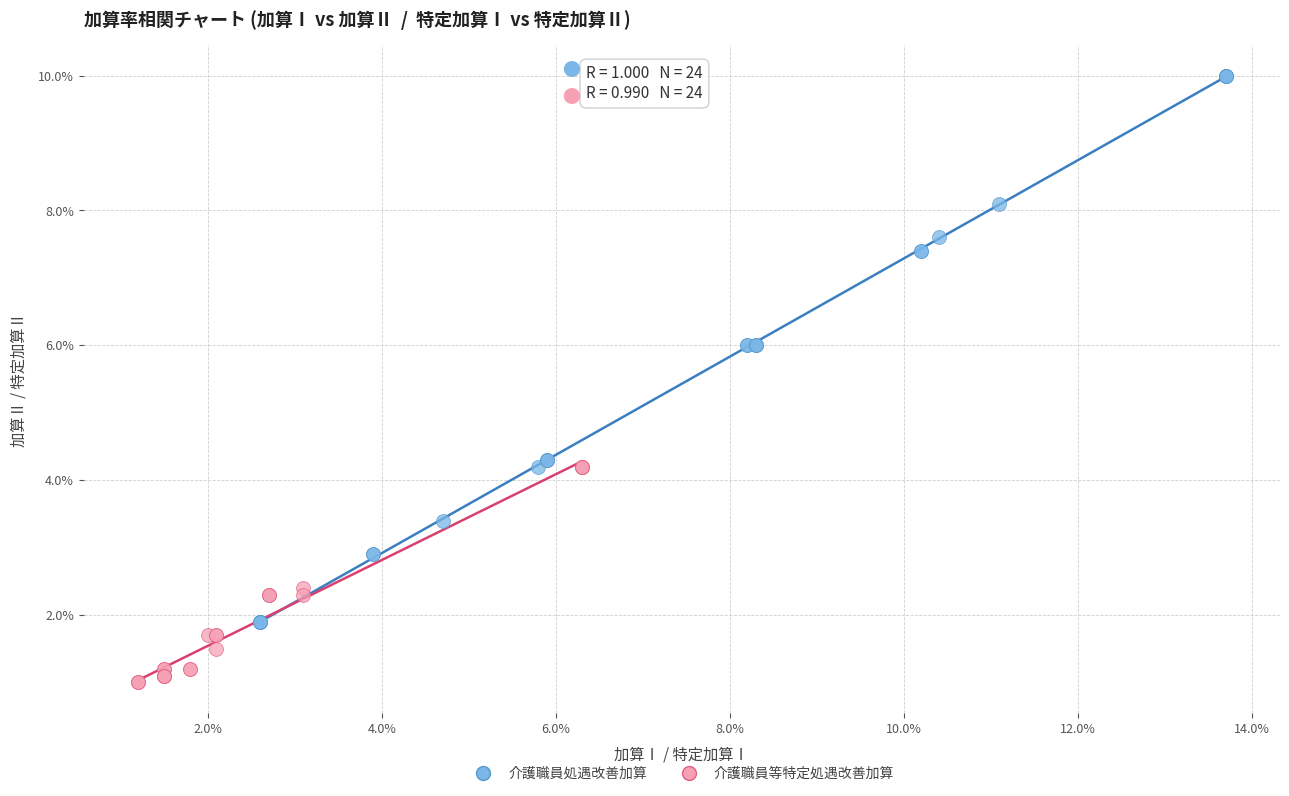

Which series contains the highest Y value?

介護職員処遇改善加算